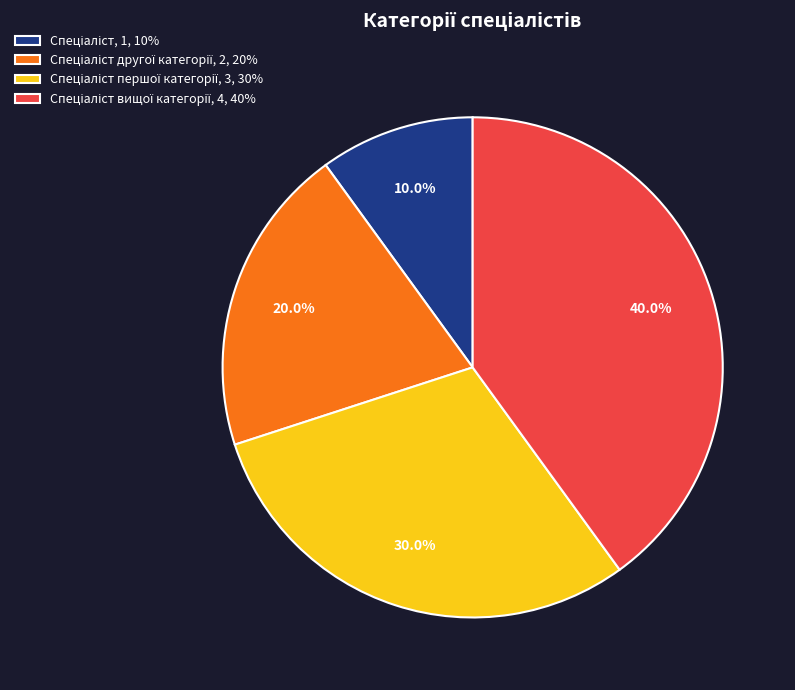

Is there any slice that represents more than half of the pie?

No